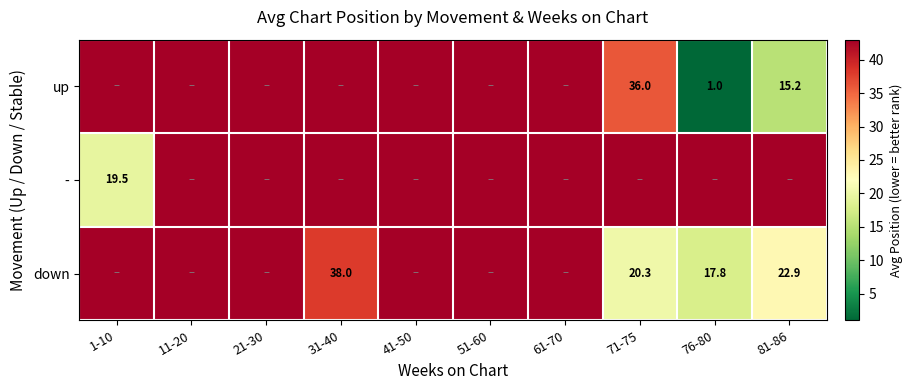

The value of up at 76-80 is 1.5. True or false?

False